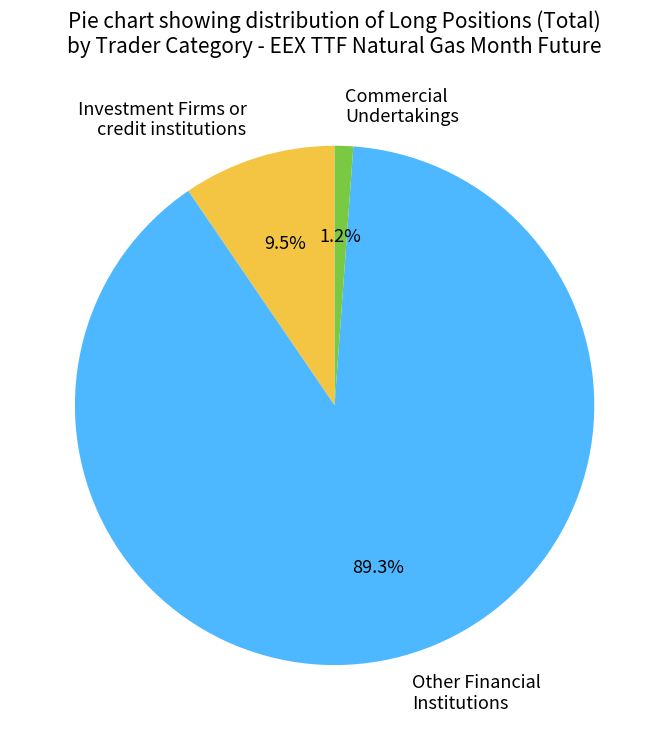

Rank the categories by value from highest to lowest.

Other Financial Institutions, Investment Firms or credit institutions, Commercial Undertakings